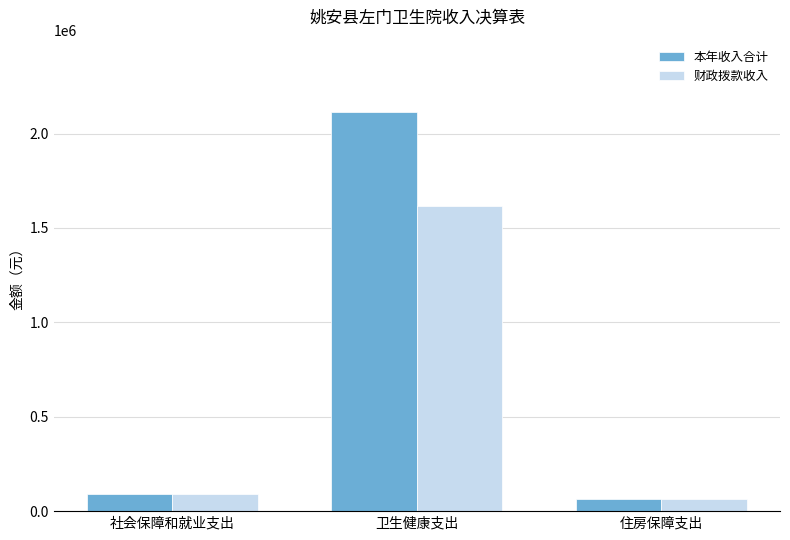

List the series in order of their peak value, highest first.

本年收入合计, 财政拨款收入